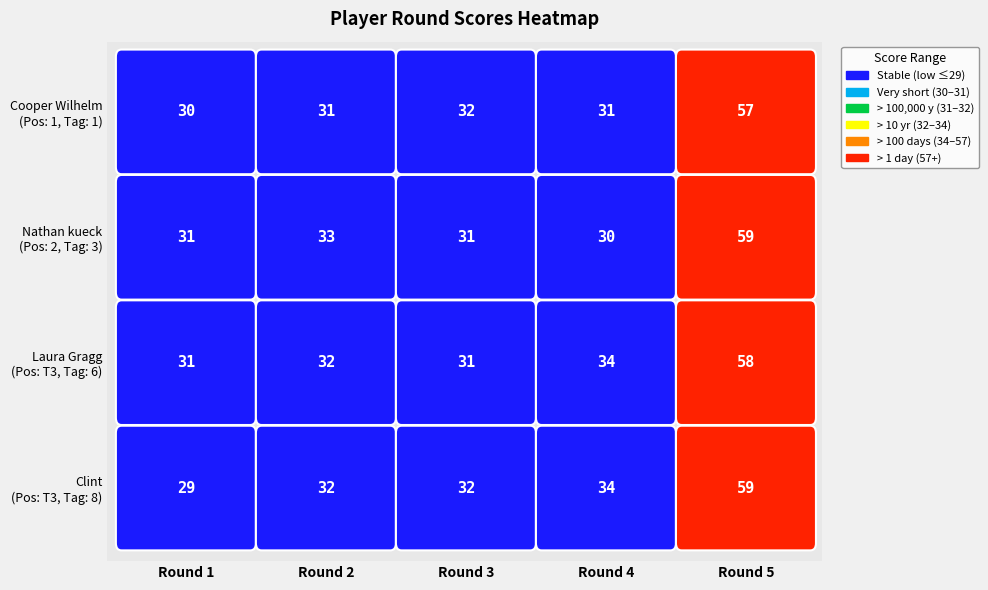

What is the difference between the Nathan kueck values at Round 5 and Round 4?

29